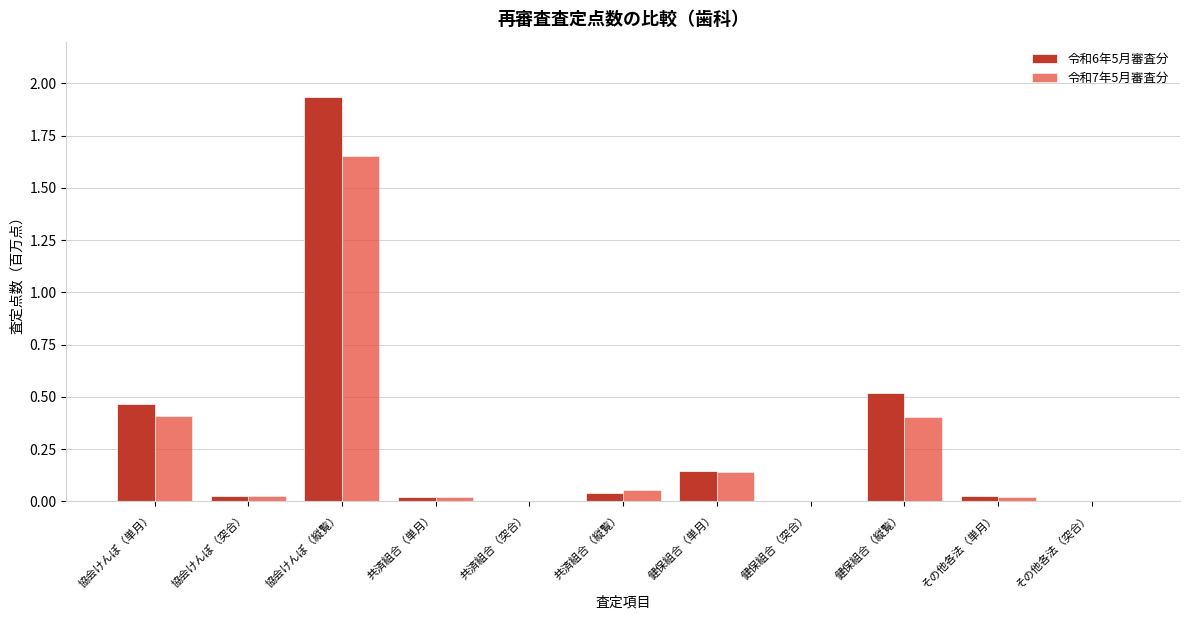

What is the sum of all 令和7年5月審査分 values?

2.7